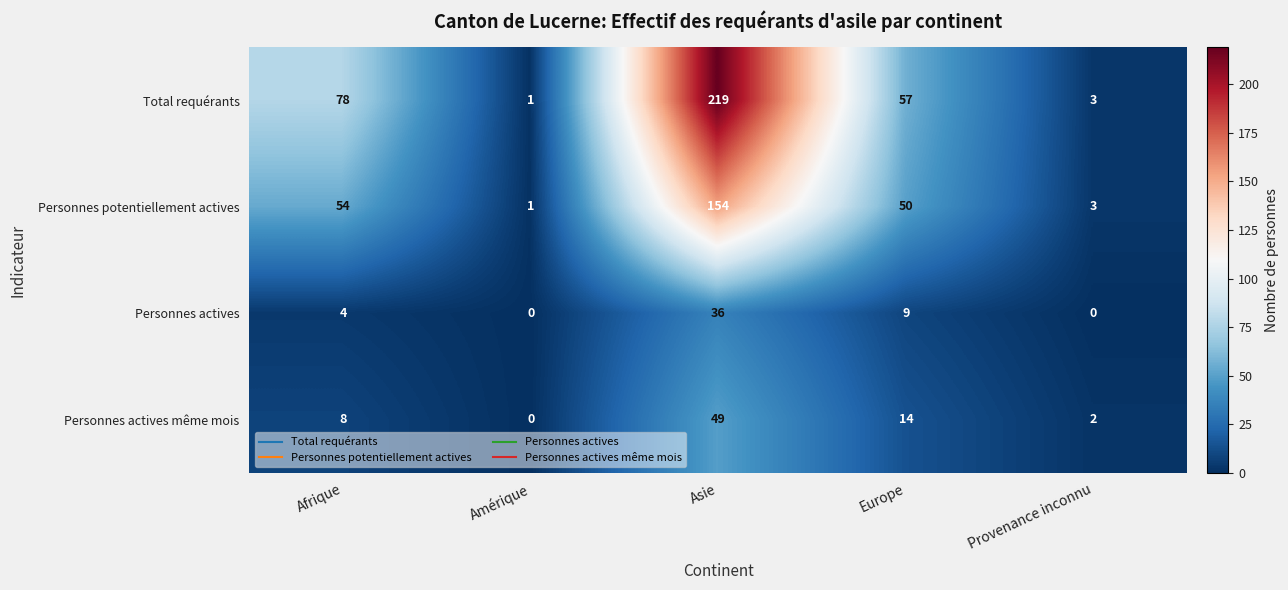

Which series has the widest spread of values?

Total requérants